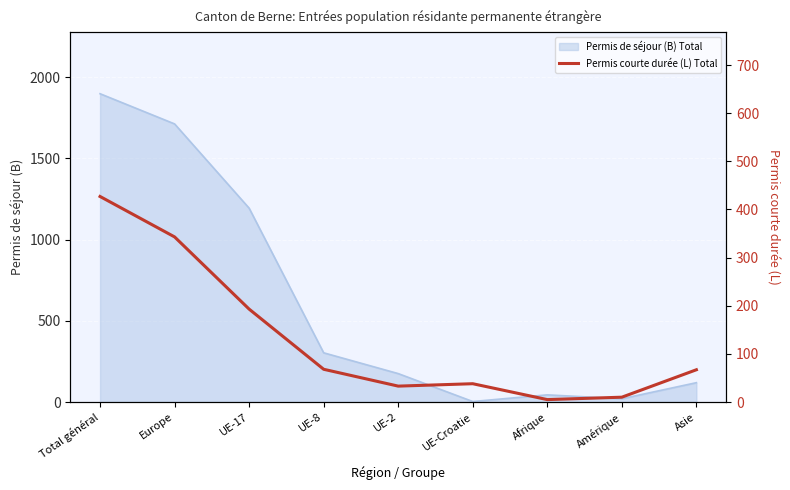

The value of Permis de séjour (B) Total at Europe is 2453. True or false?

False